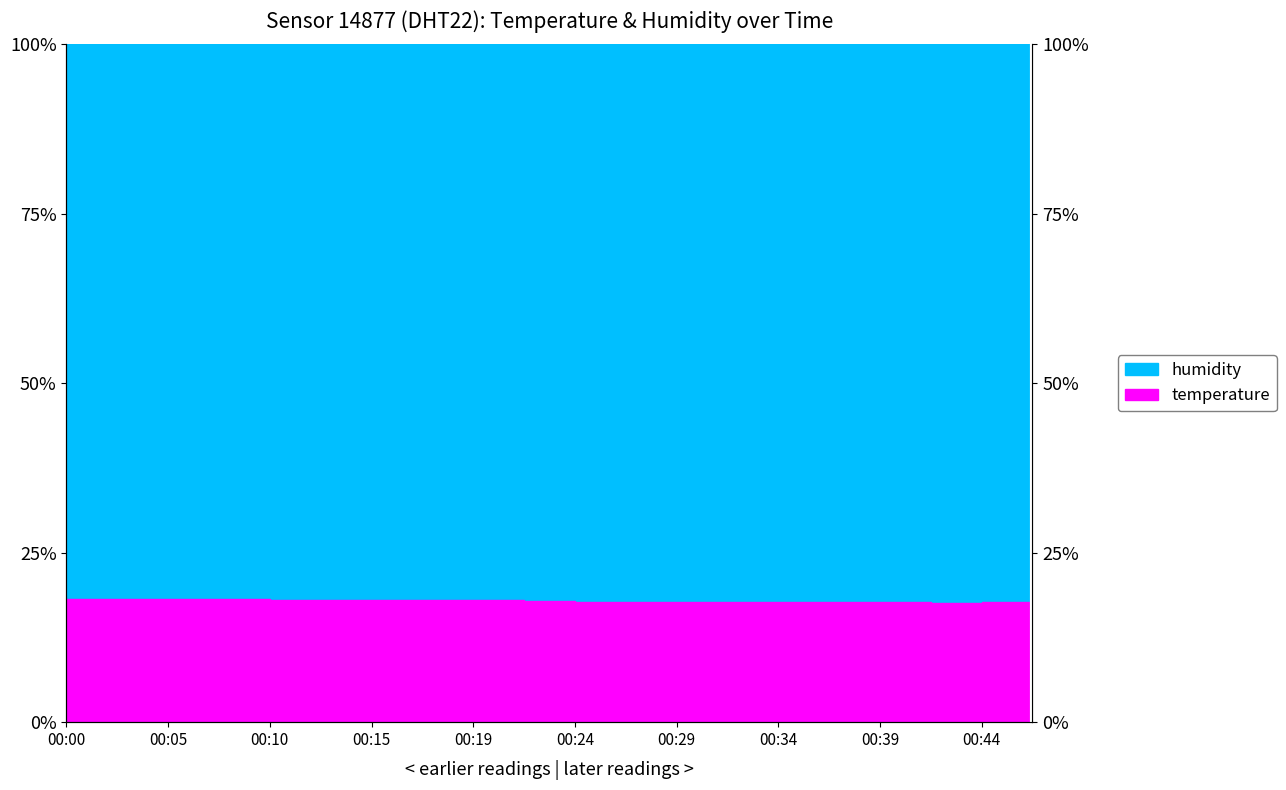

Which category has the highest value across all series?

00:00